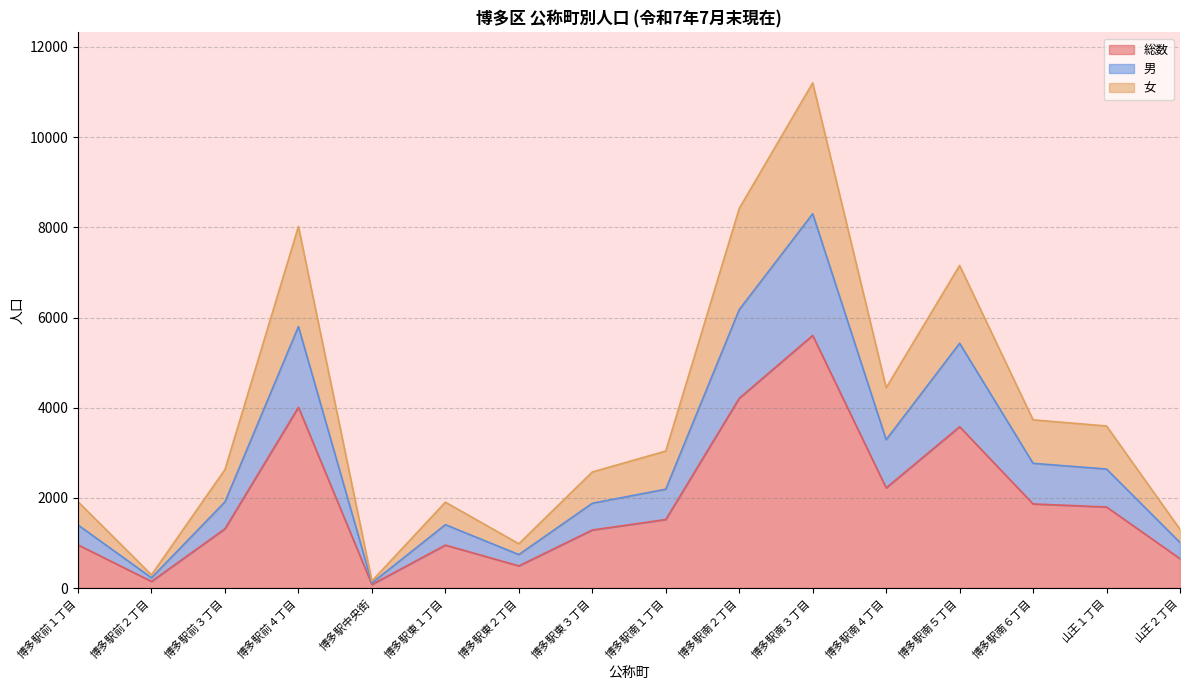

What is the value of the 男 point at the 11th from the left?

8301